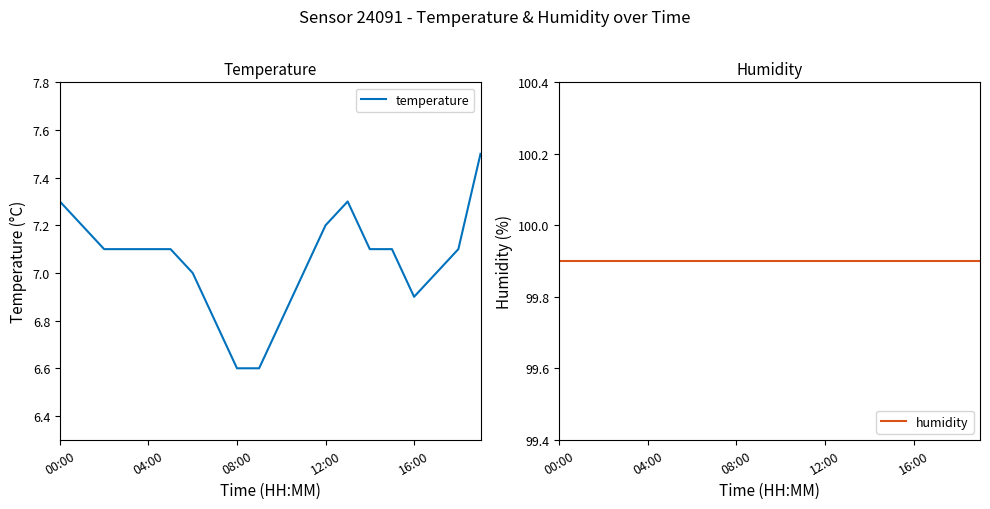

Which series has the widest spread of values?

temperature